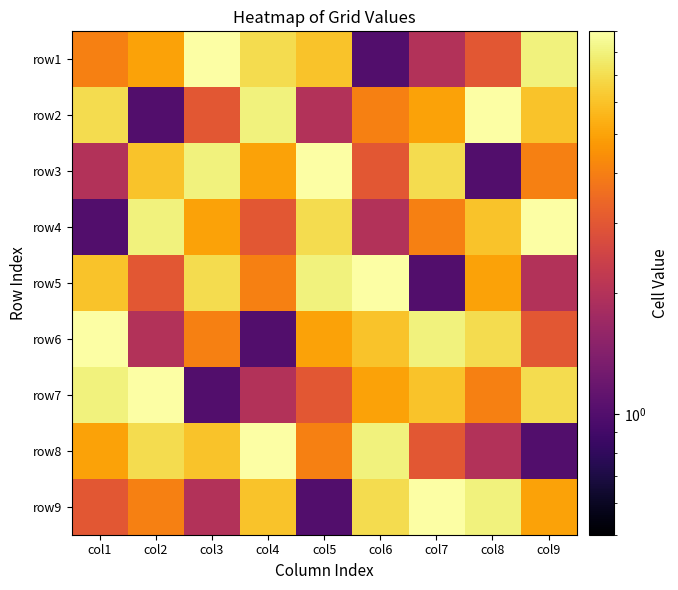

Reading left to right, transcribe all the data shown in this chart.

row1: col1=4	col2=5	col3=9	col4=7	col5=6	col6=1	col7=2	col8=3	col9=8
row2: col1=7	col2=1	col3=3	col4=8	col5=2	col6=4	col7=5	col8=9	col9=6
row3: col1=2	col2=6	col3=8	col4=5	col5=9	col6=3	col7=7	col8=1	col9=4
row4: col1=1	col2=8	col3=5	col4=3	col5=7	col6=2	col7=4	col8=6	col9=9
row5: col1=6	col2=3	col3=7	col4=4	col5=8	col6=9	col7=1	col8=5	col9=2
row6: col1=9	col2=2	col3=4	col4=1	col5=5	col6=6	col7=8	col8=7	col9=3
row7: col1=8	col2=9	col3=1	col4=2	col5=3	col6=5	col7=6	col8=4	col9=7
row8: col1=5	col2=7	col3=6	col4=9	col5=4	col6=8	col7=3	col8=2	col9=1
row9: col1=3	col2=4	col3=2	col4=6	col5=1	col6=7	col7=9	col8=8	col9=5